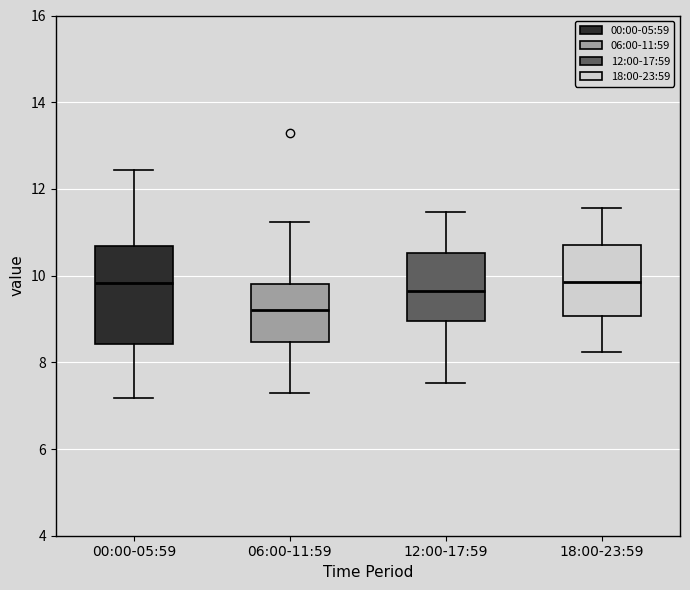

Comparing the boxes themselves (not the whiskers), which one is the tallest?

00:00-05:59